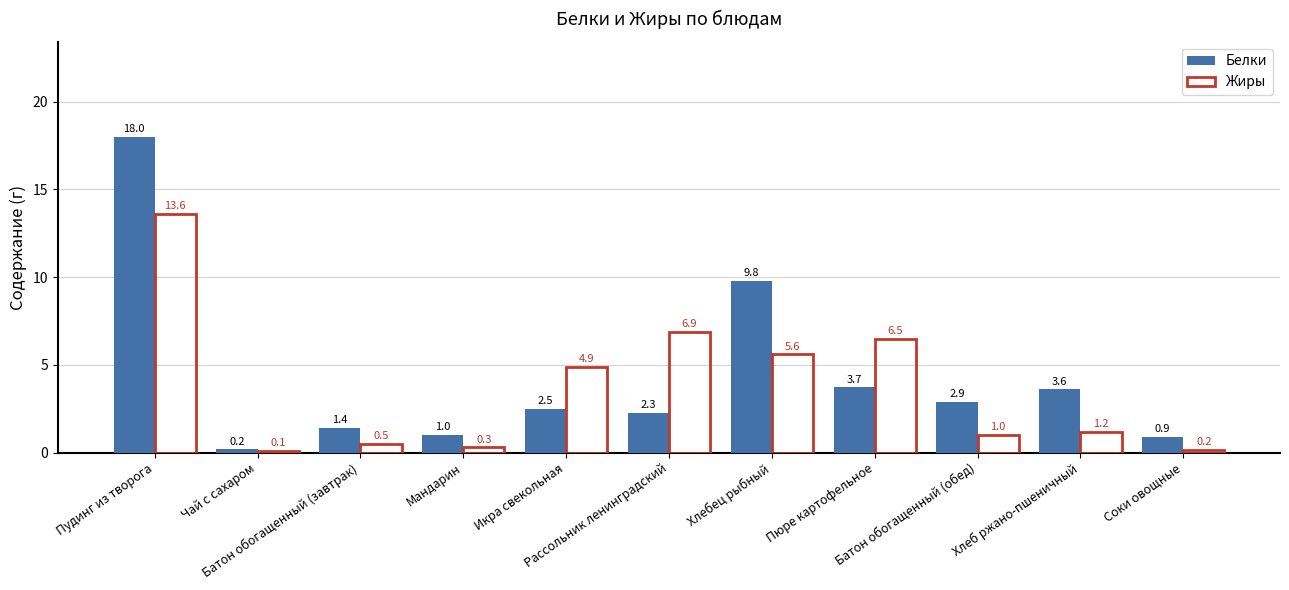

Rank the series by their maximum value, from lowest to highest.

Жиры, Белки